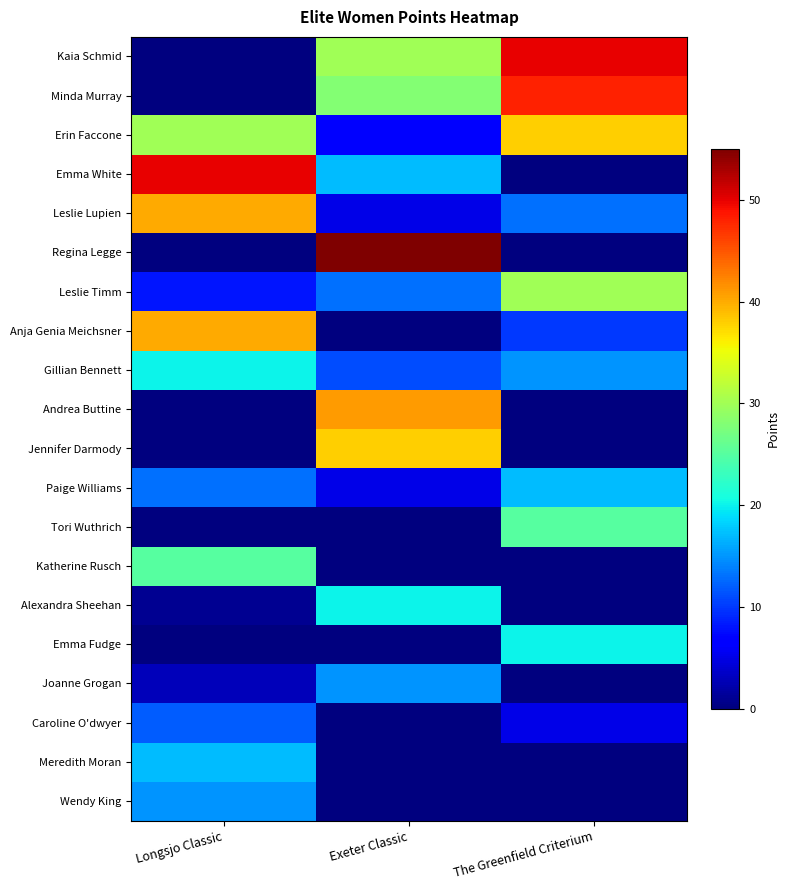

Between Longsjo Classic and Exeter Classic, which series saw the biggest shift?

Regina Legge